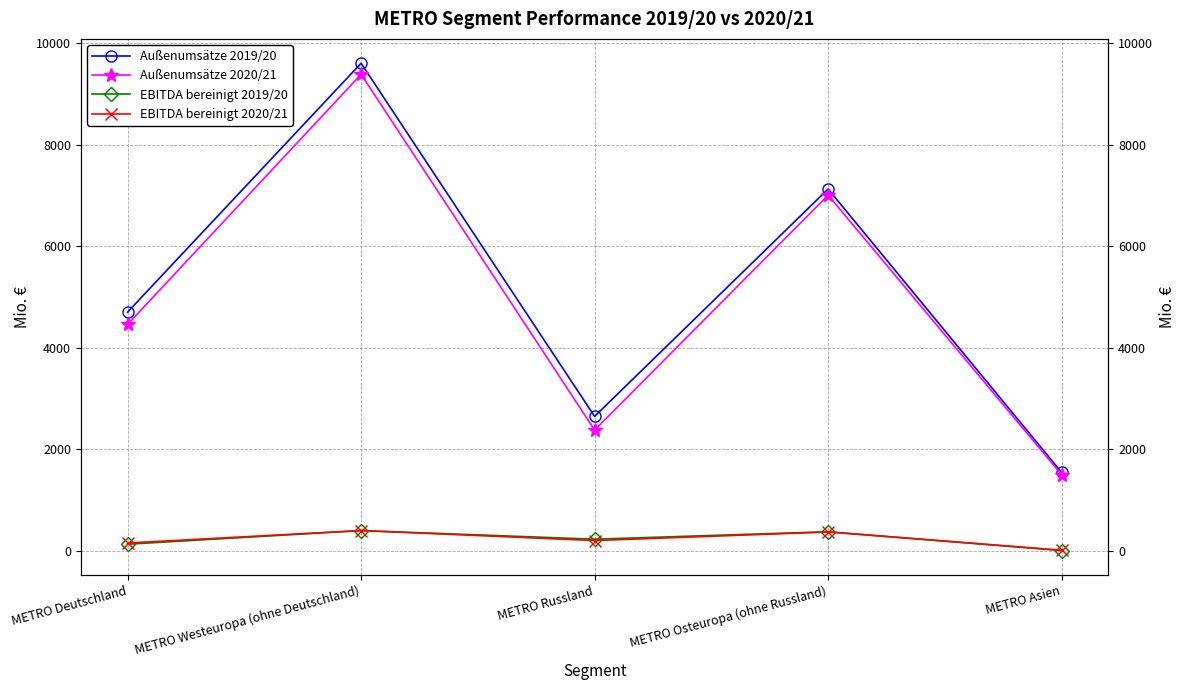

Does the chart have visible grid lines?

Yes